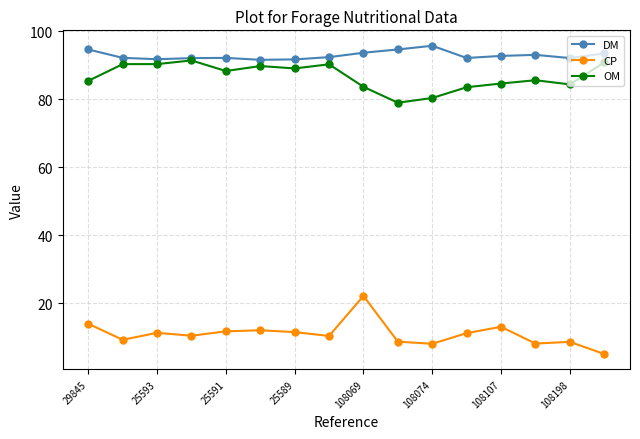

True or false: DM and CP intersect in this chart.

False